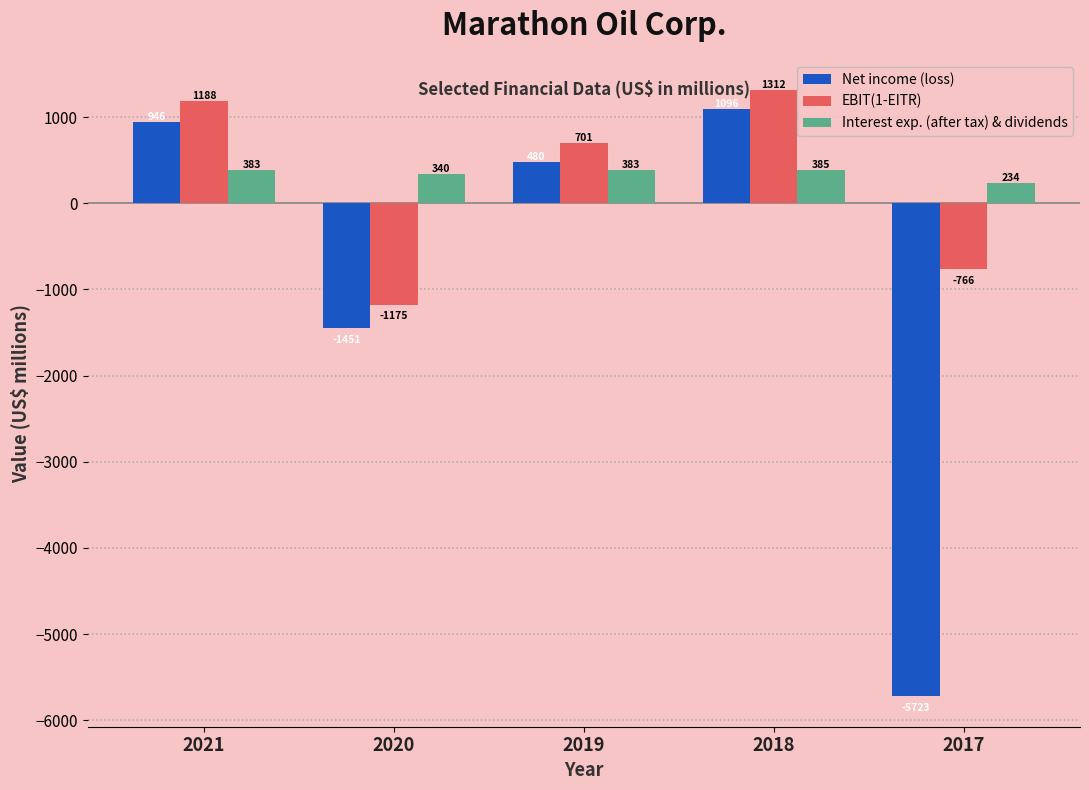

Which label corresponds to the largest value in the chart?

2018